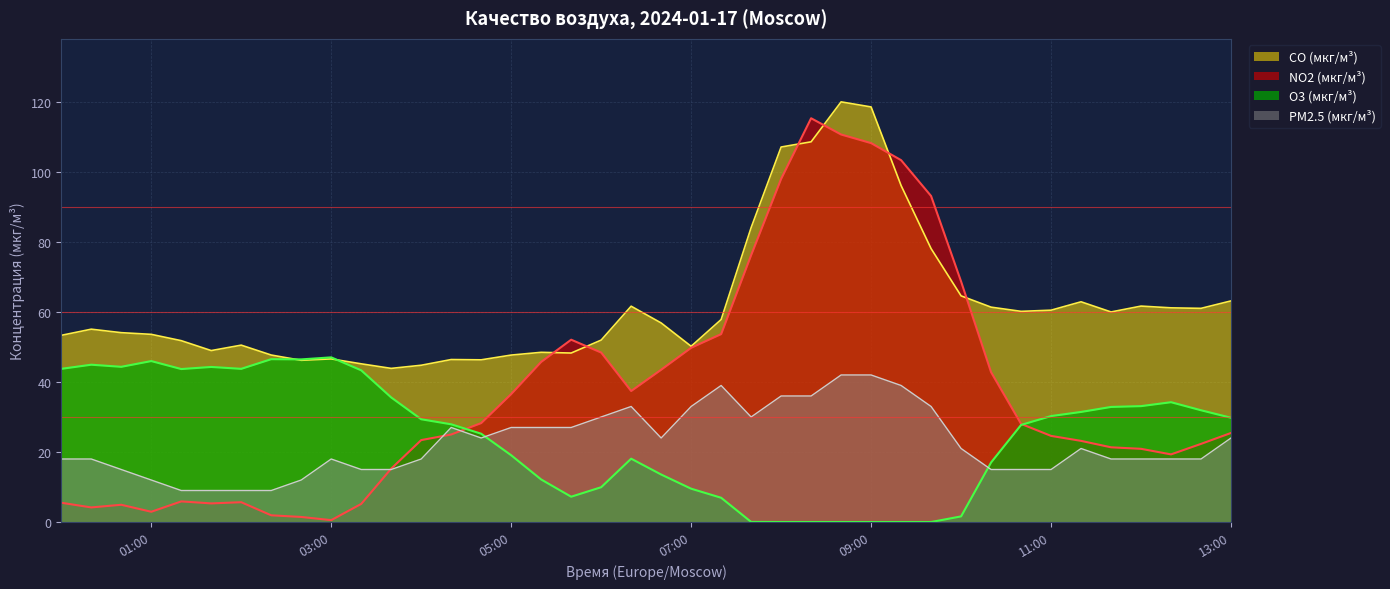

Rank the series at 2024-01-17 06:40 from highest to lowest value.

CO (мкг/м3), NO2 (мкг/м3), PM2.5 (мкг/м3), O3 (мкг/м3)